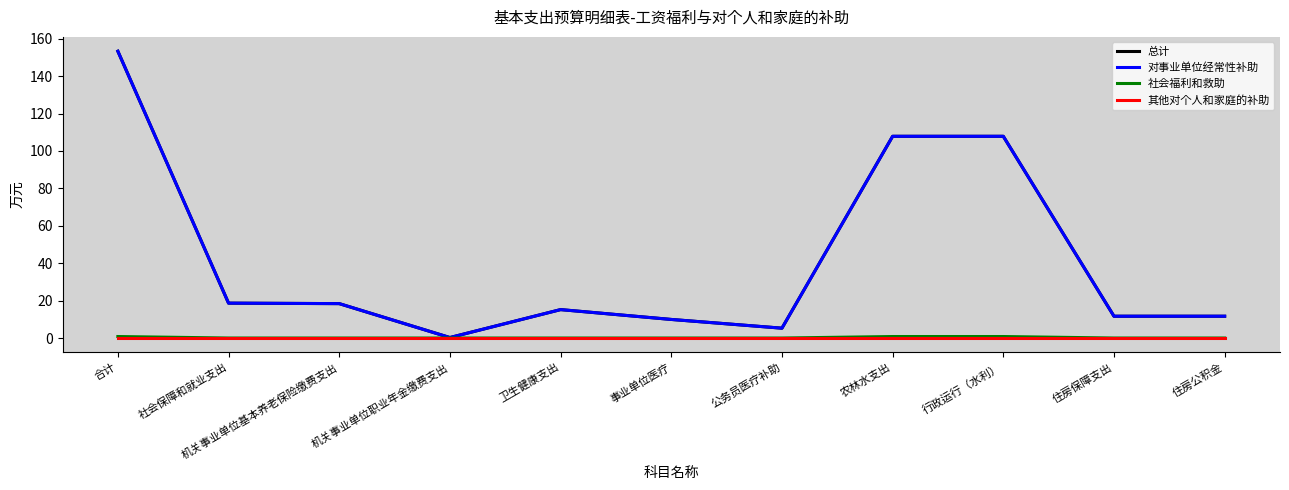

What are all the series names shown in the legend?

总计, 对事业单位经常性补助, 社会福利和救助, 其他对个人和家庭的补助